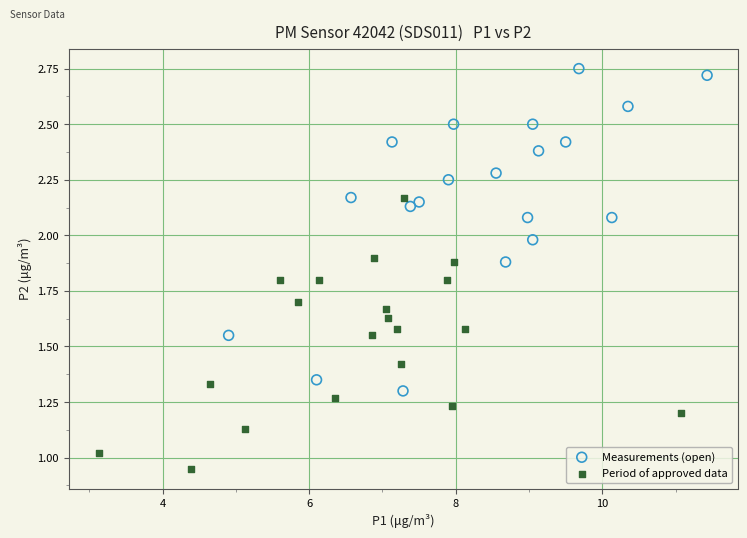

Which series contains the lowest Y value?

Period of approved data